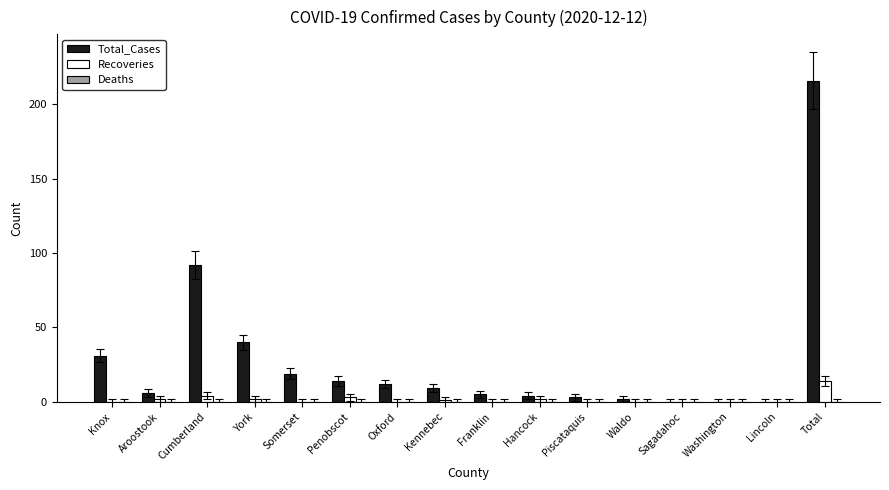

What is the maximum value for Total_Cases?

216